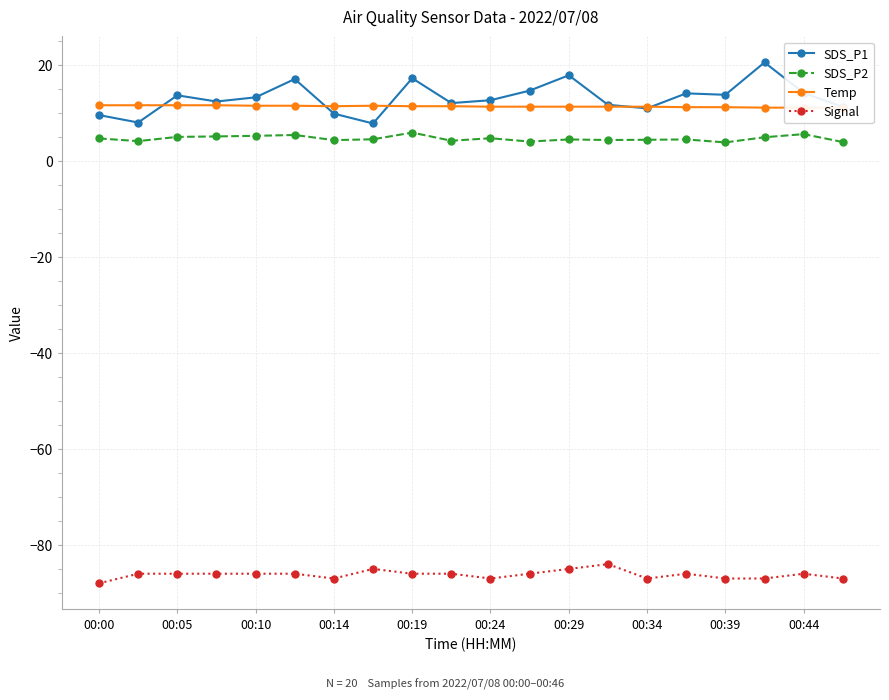

What is the smallest value displayed?

-88.0